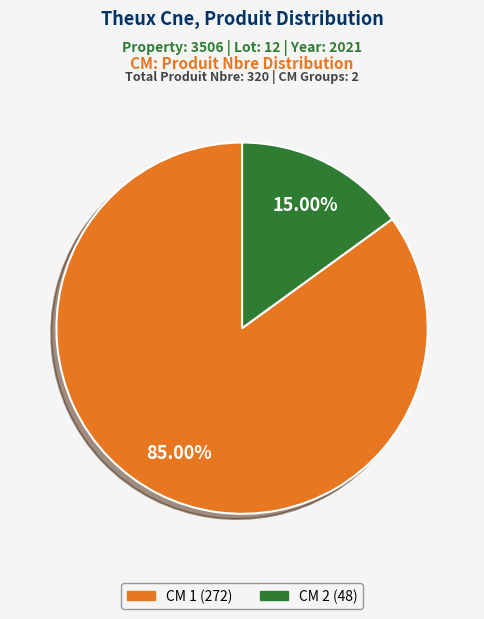

Does any single category account for the majority?

Yes